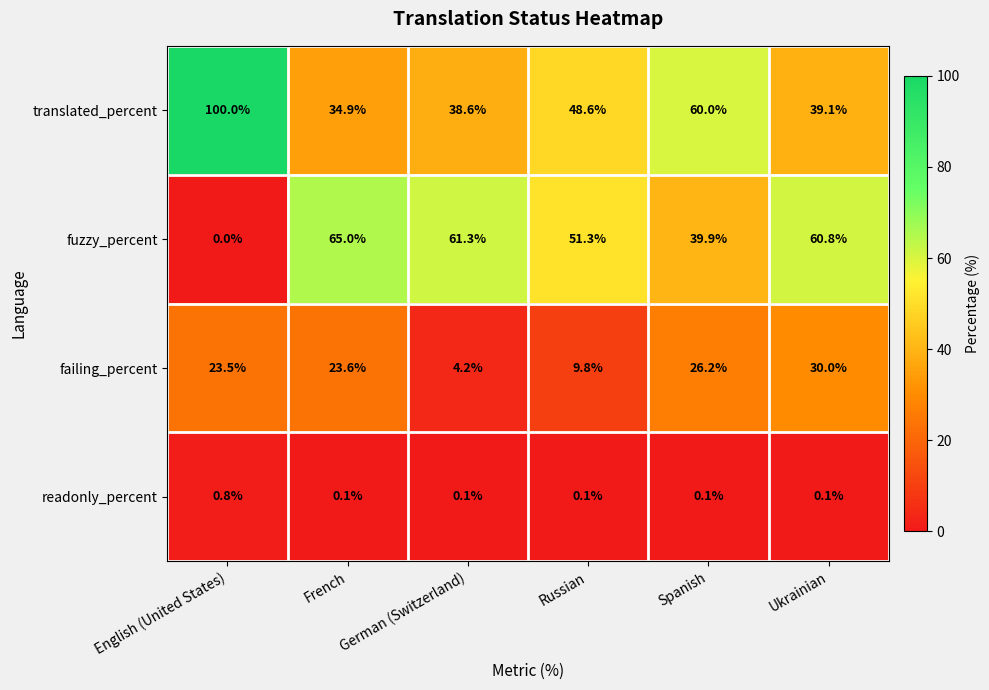

Is it true that fuzzy_percent equals 111.7 at French?

False